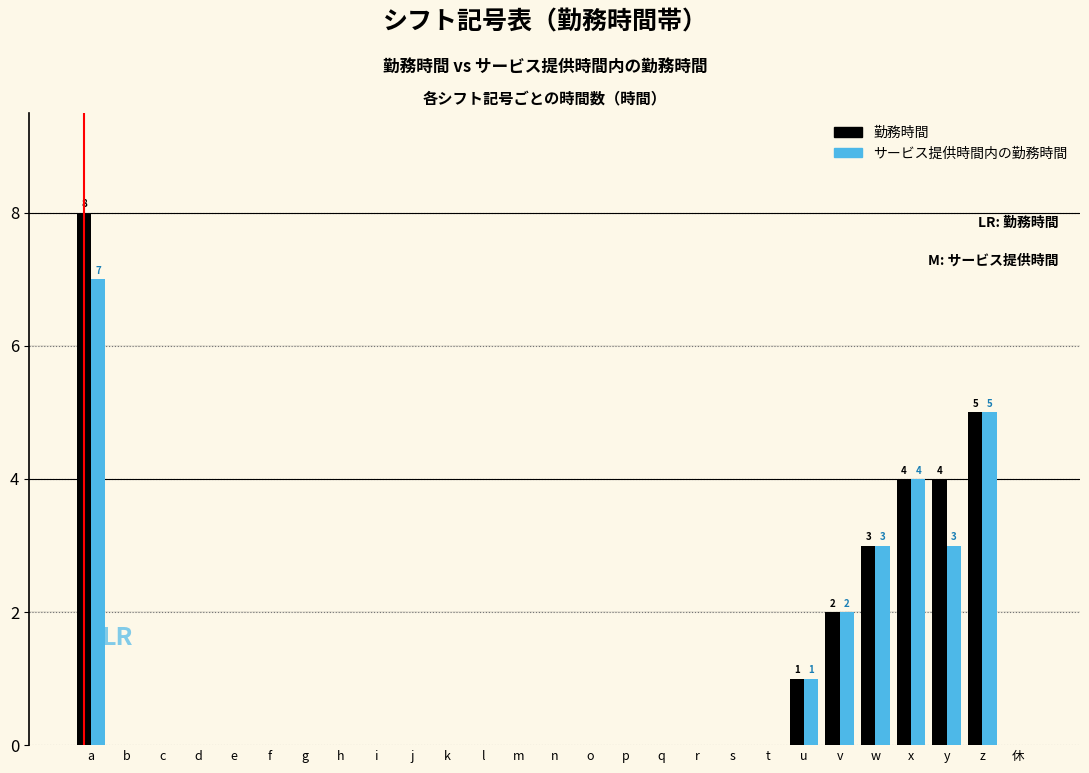

True or false: サービス提供時間内の勤務時間 has a value of 0 at k.

True